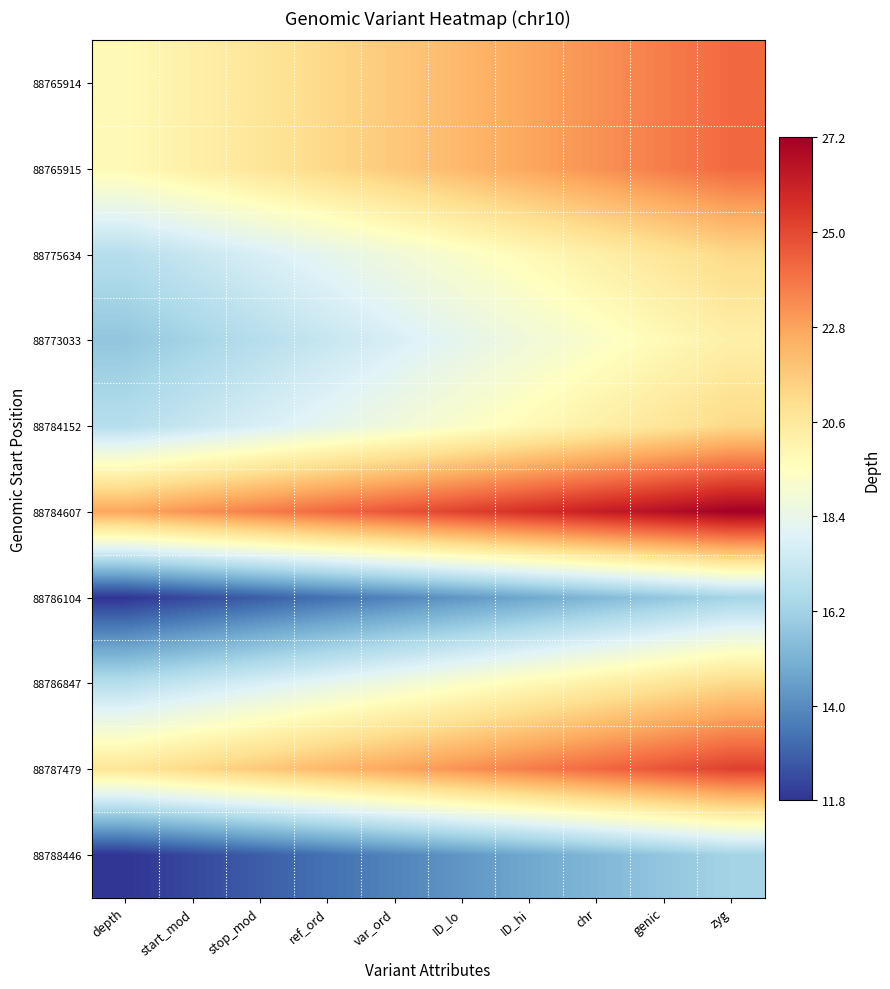

Which has a higher value, ref_ord or genic?

genic